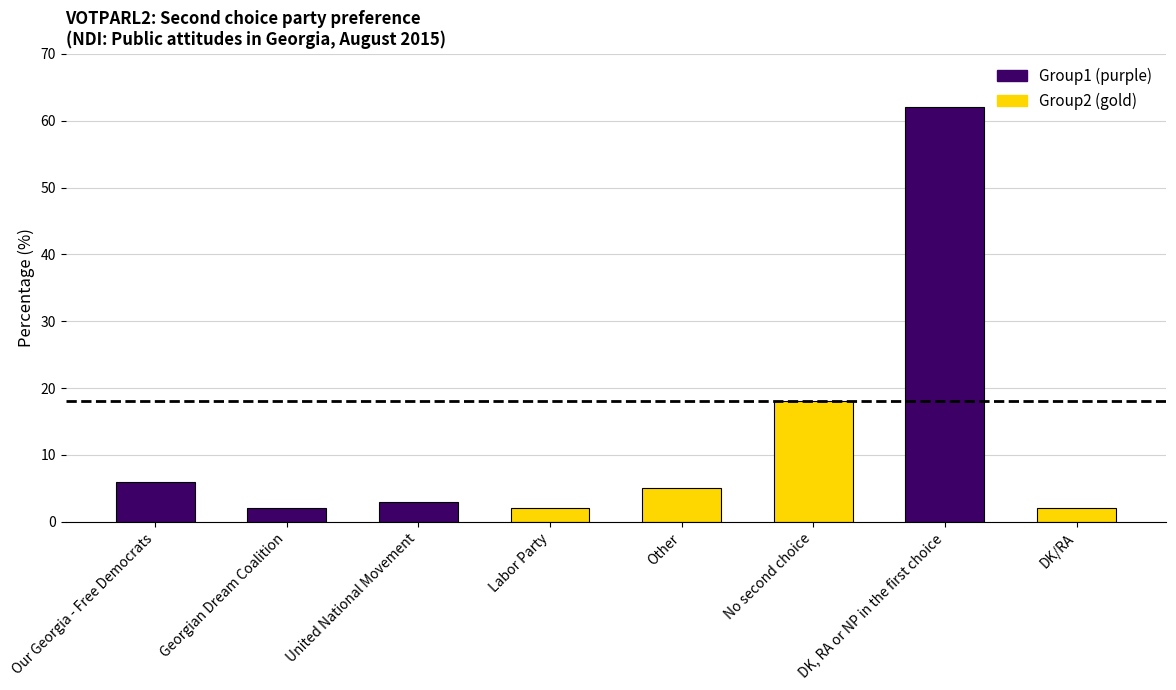

Which category has the highest value across all series?

DK, RA or NP in the first choice